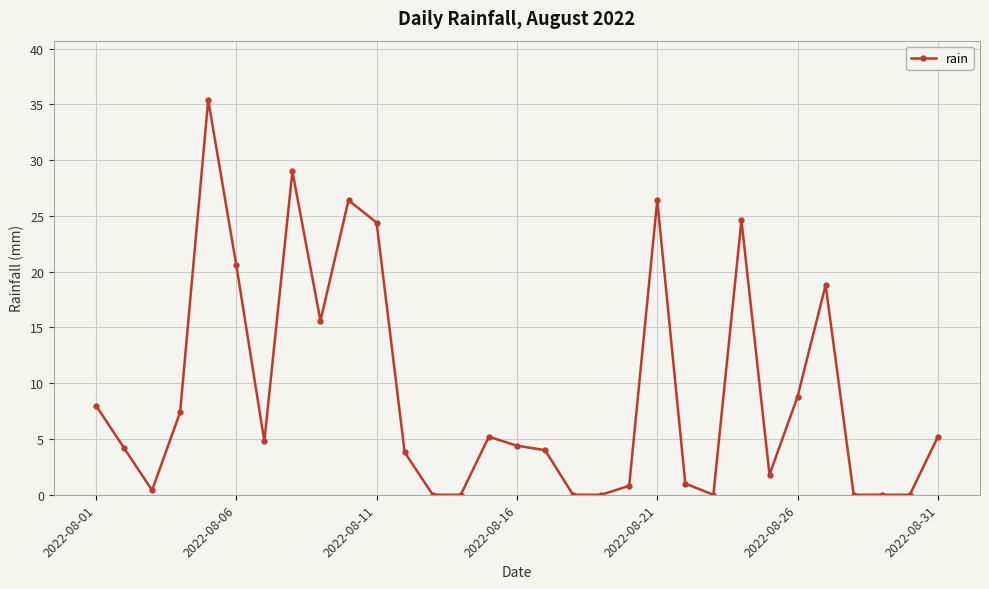

What is the average value?

9.1